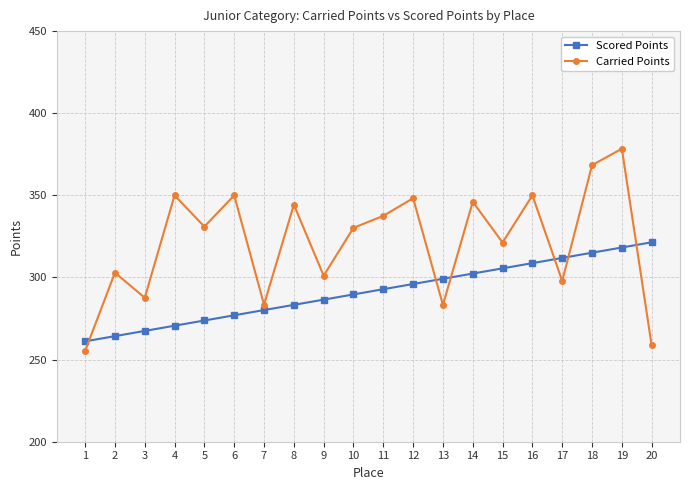

Where do Carried Points and Scored Points first cross each other?

1 and 2